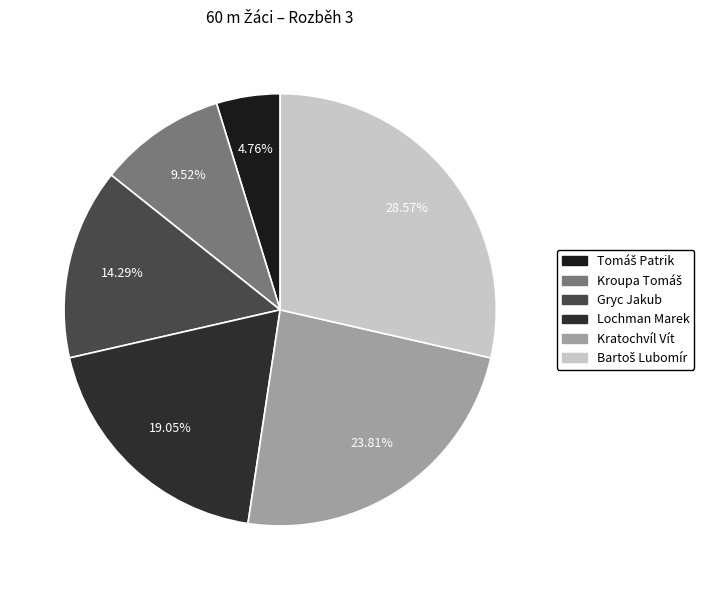

Count the number of slices in the pie.

6